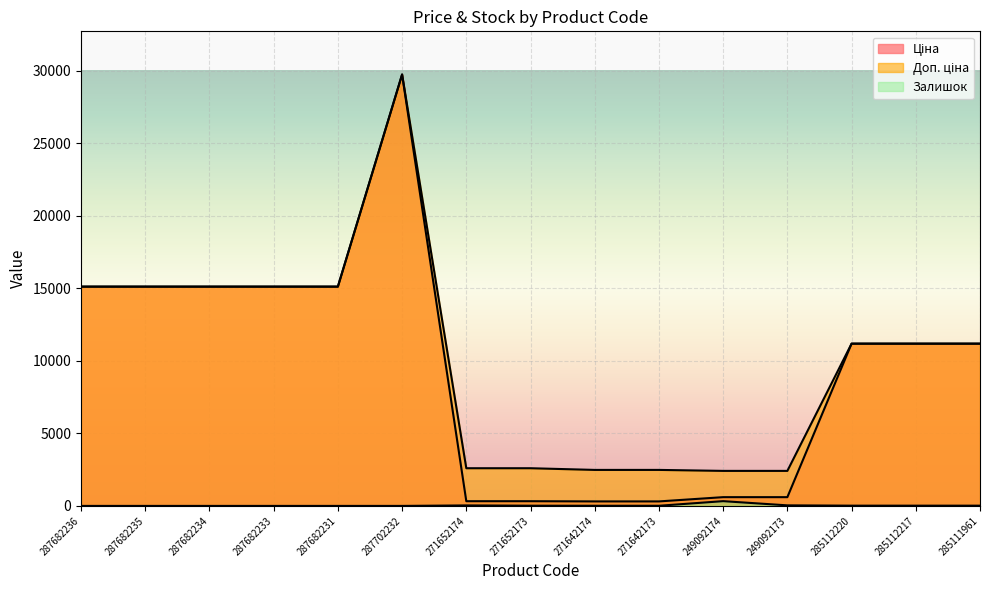

In Доп. ціна, how many points are higher than both neighbors (excluding endpoints)?

1